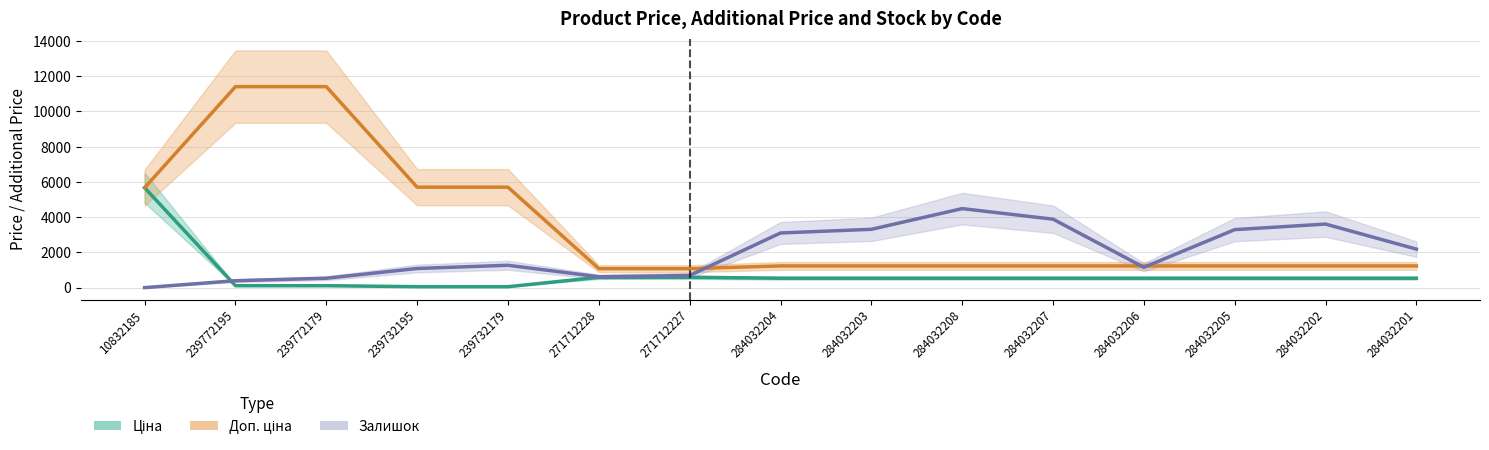

At which label does Ціна reach its minimum?

239732195